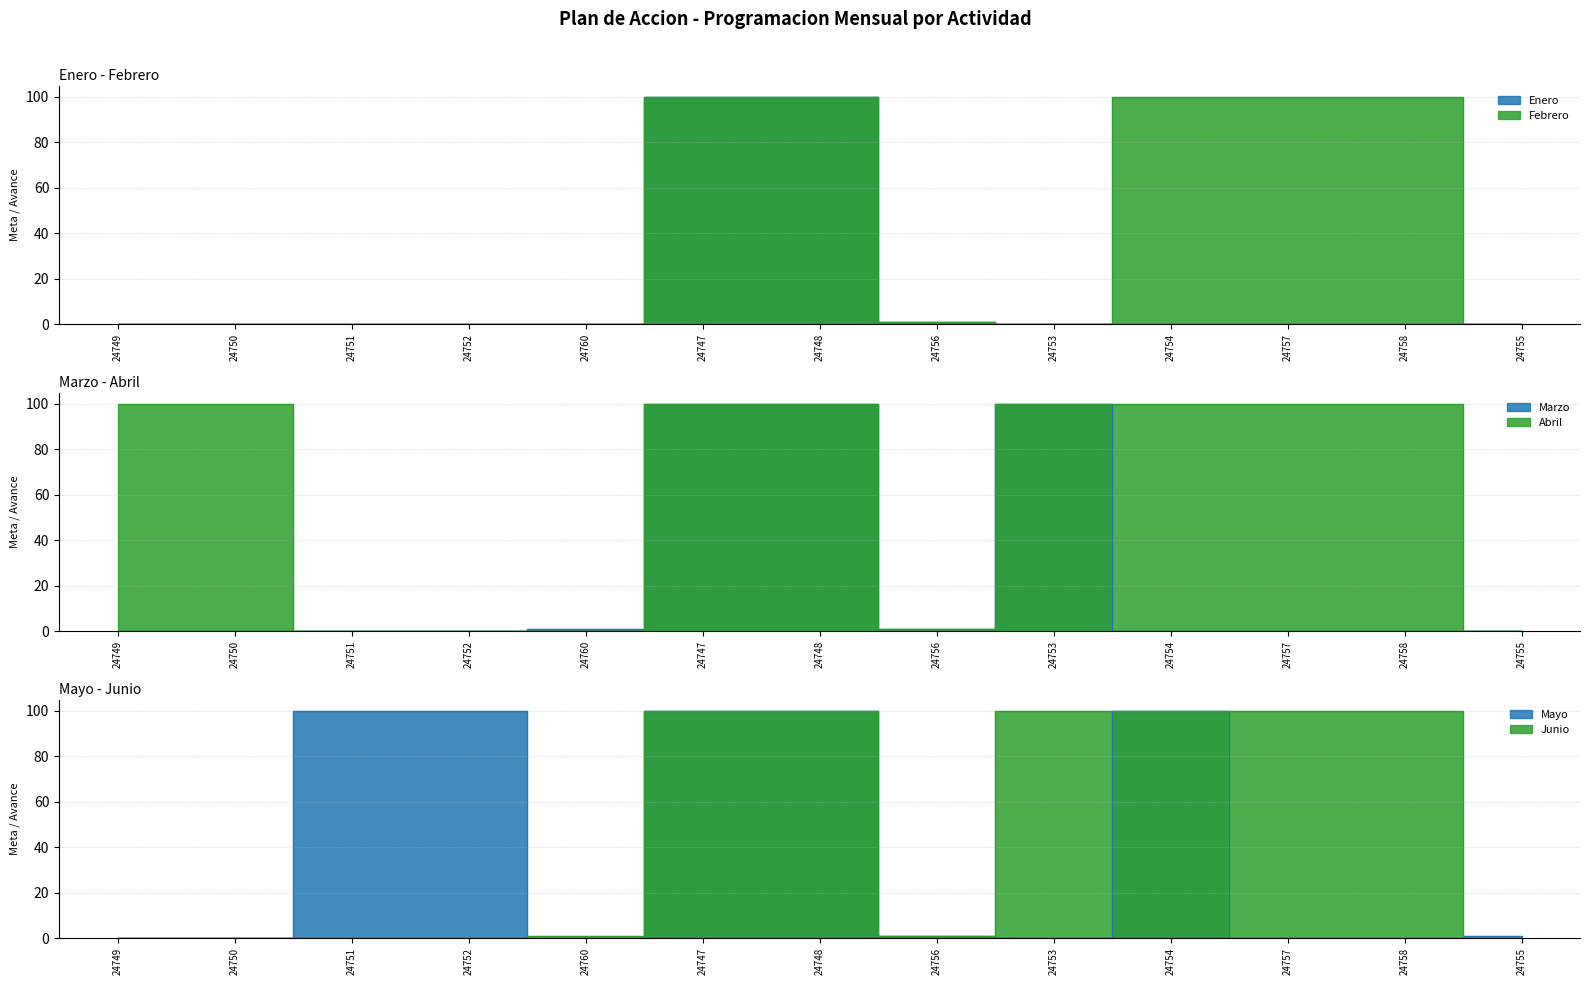

How many lines are shown in the chart?

6